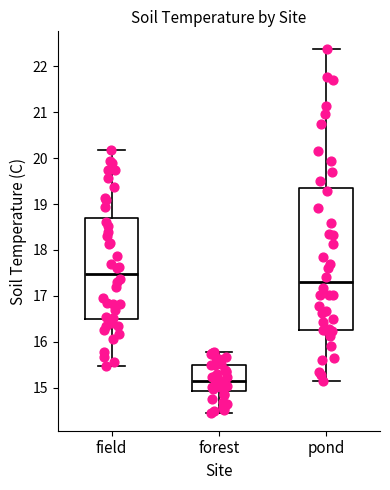

Which box is the tallest, from its lower edge to its upper edge?

pond